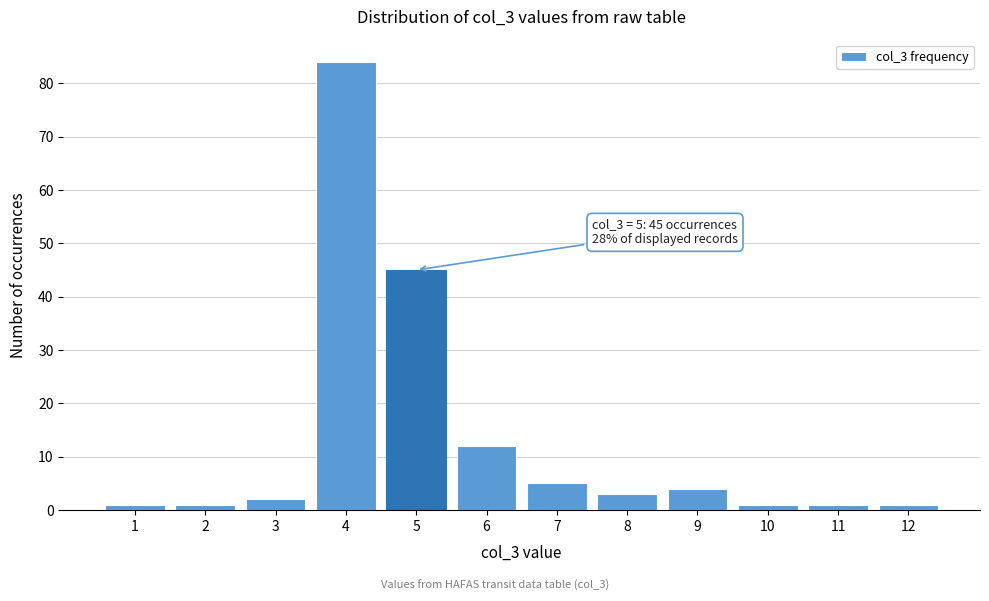

Reading left to right, what are all the values shown in this chart?

1	1	2	84	45	12	5	3	4	1	1	1